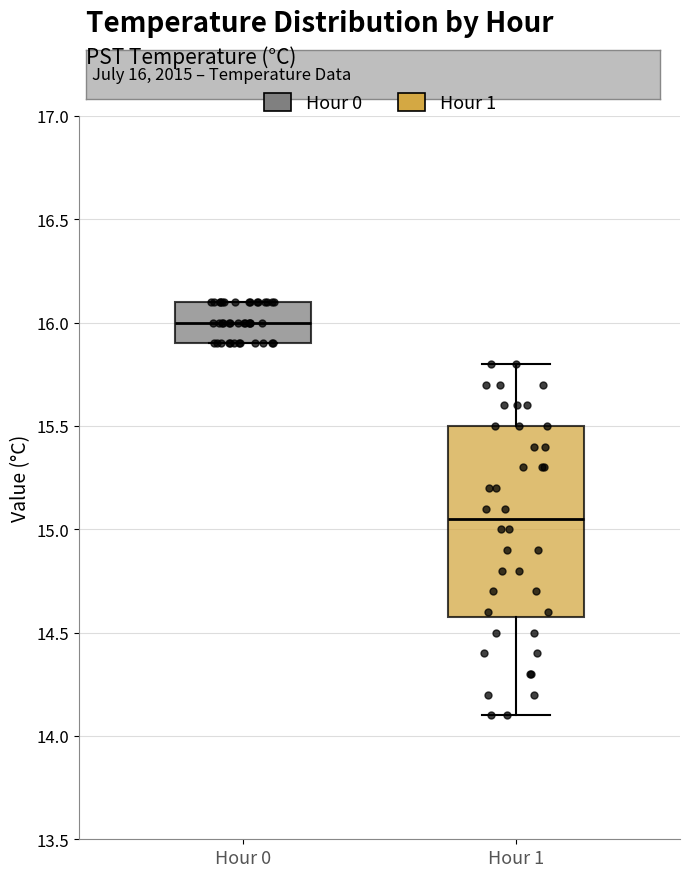

Where does the median line of the box for Hour 0 sit on the y-axis? The values are not printed on the chart, so give them approximately, as read against the axis.

16.00